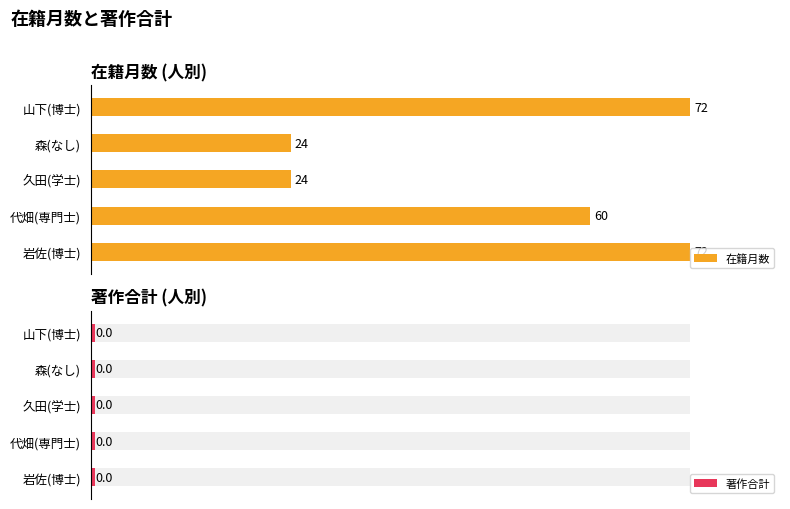

Rank the categories by 在籍月数 value from lowest to highest.

学士, , 専門士, 博士, 博士